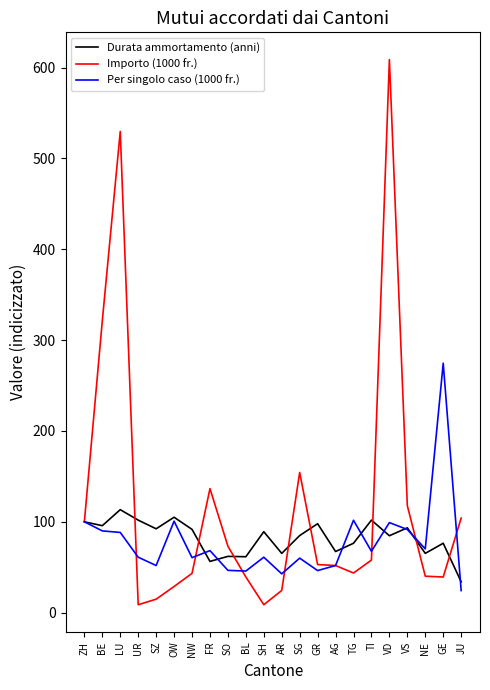

True or false: Importo (1000 fr.) has a value of 266.3 at LU.

False